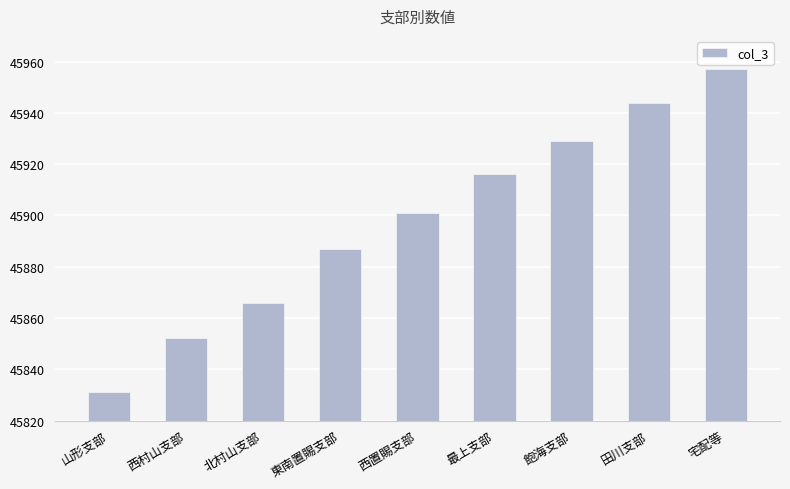

True or false: the data shows 45957 at 宅配等.

True